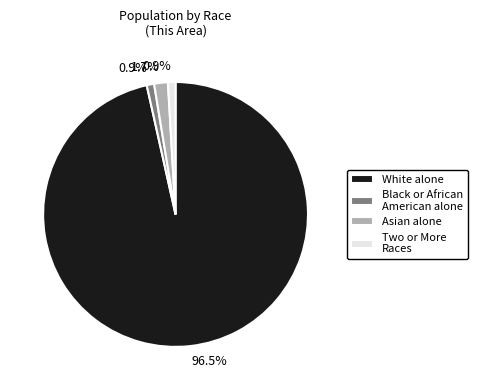

To the nearest percent, what is the average slice percentage?

25%